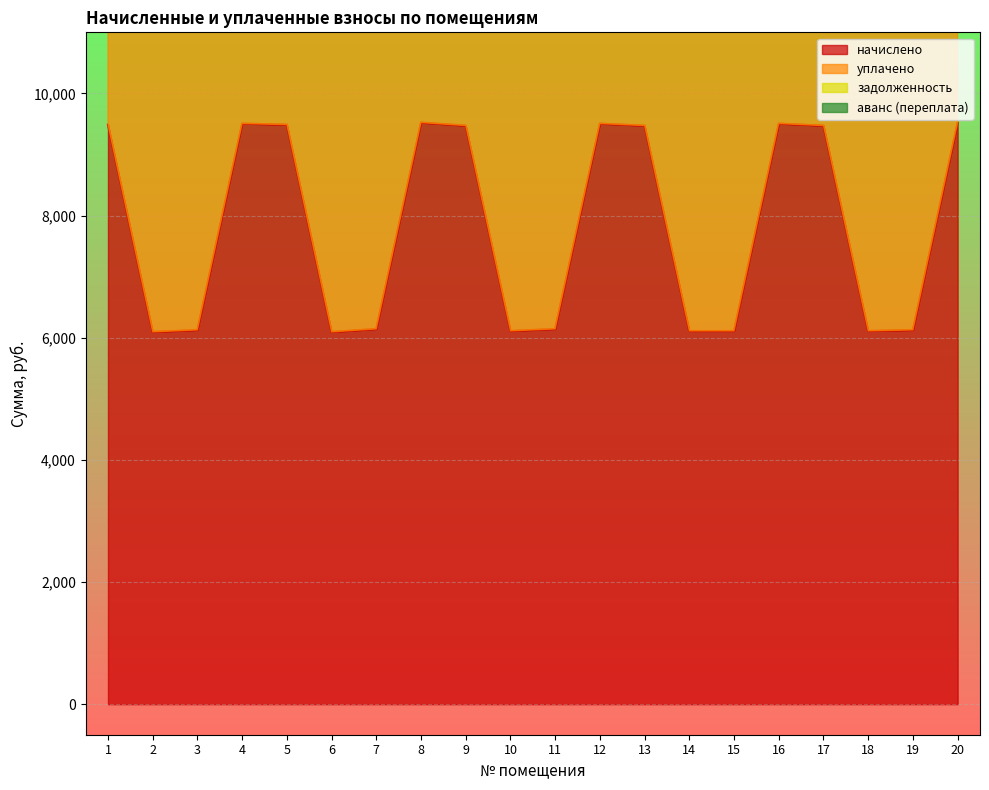

What is the value of the начислено point at the 15th from the left?

6110.6